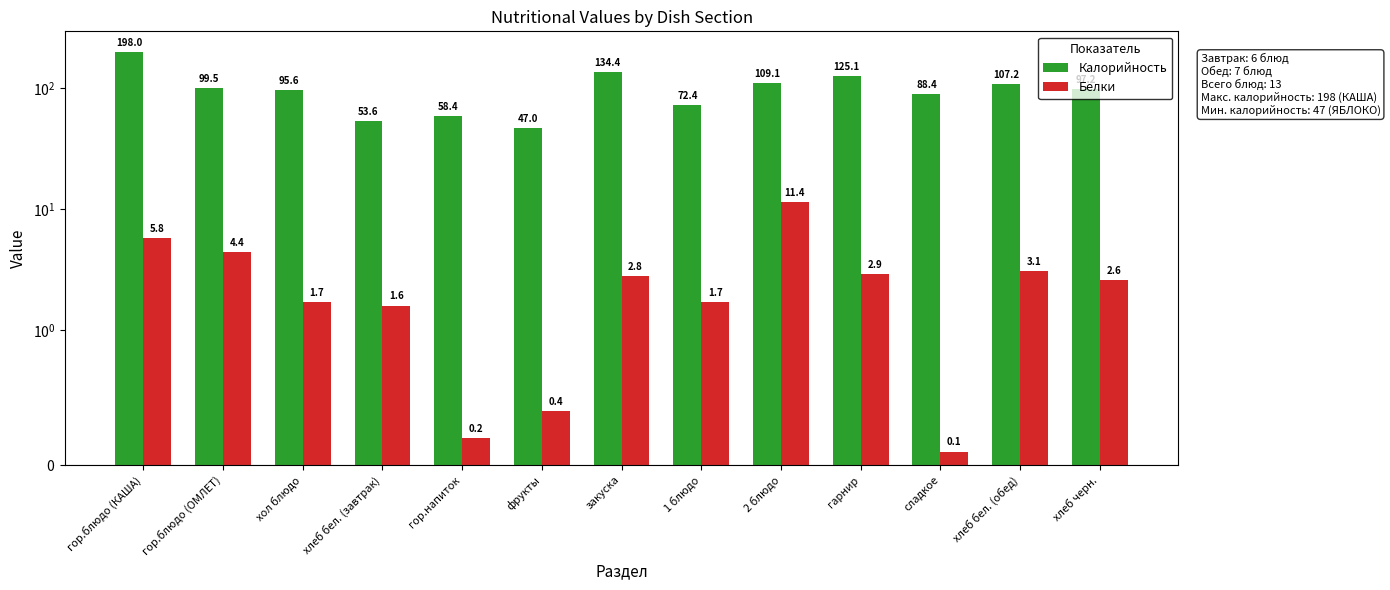

At which category is the sum across all series the highest?

гор.блюдо (КАША)